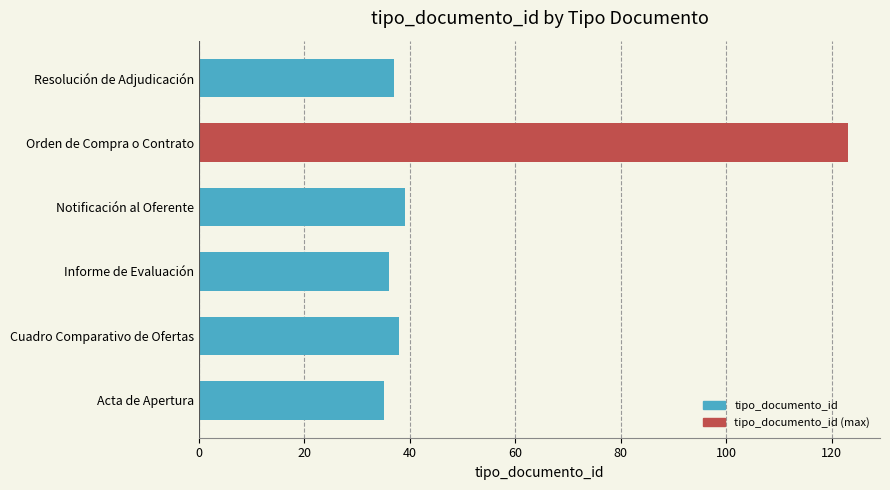

What is the minimum value shown in the chart?

35